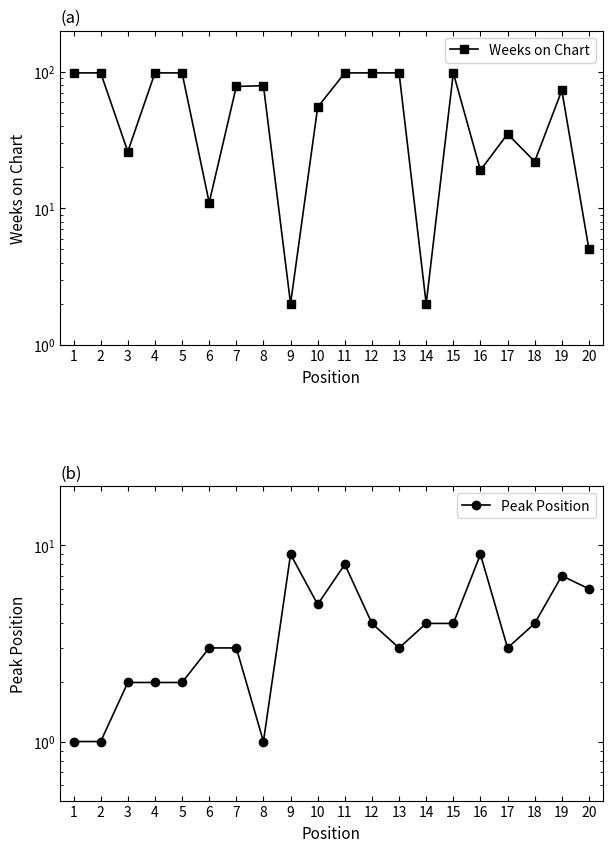

Does the chart display data point markers on the line(s)?

Yes